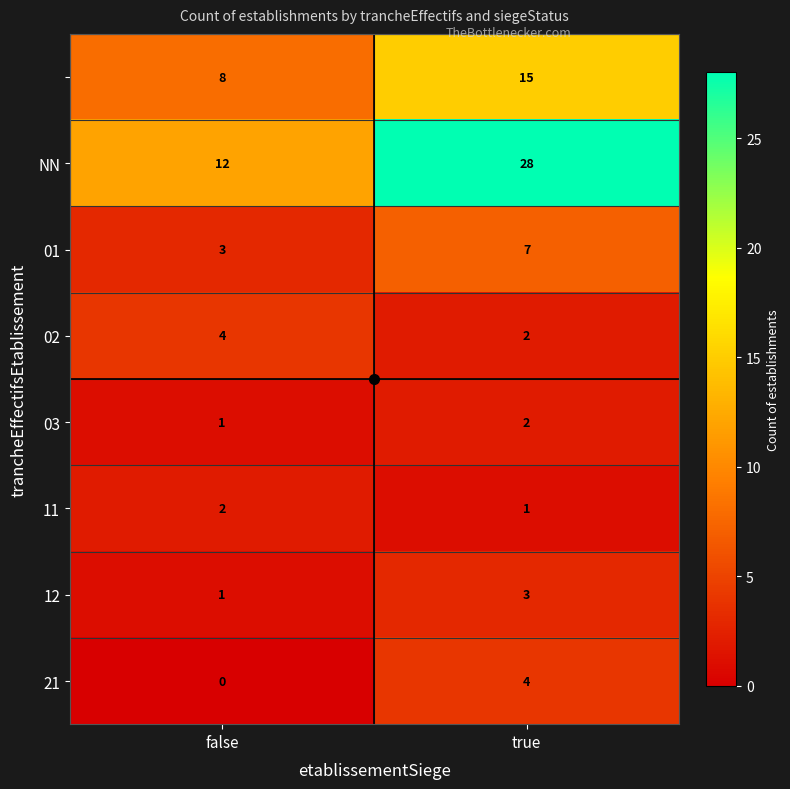

What is the difference between the highest and lowest values at true?

27